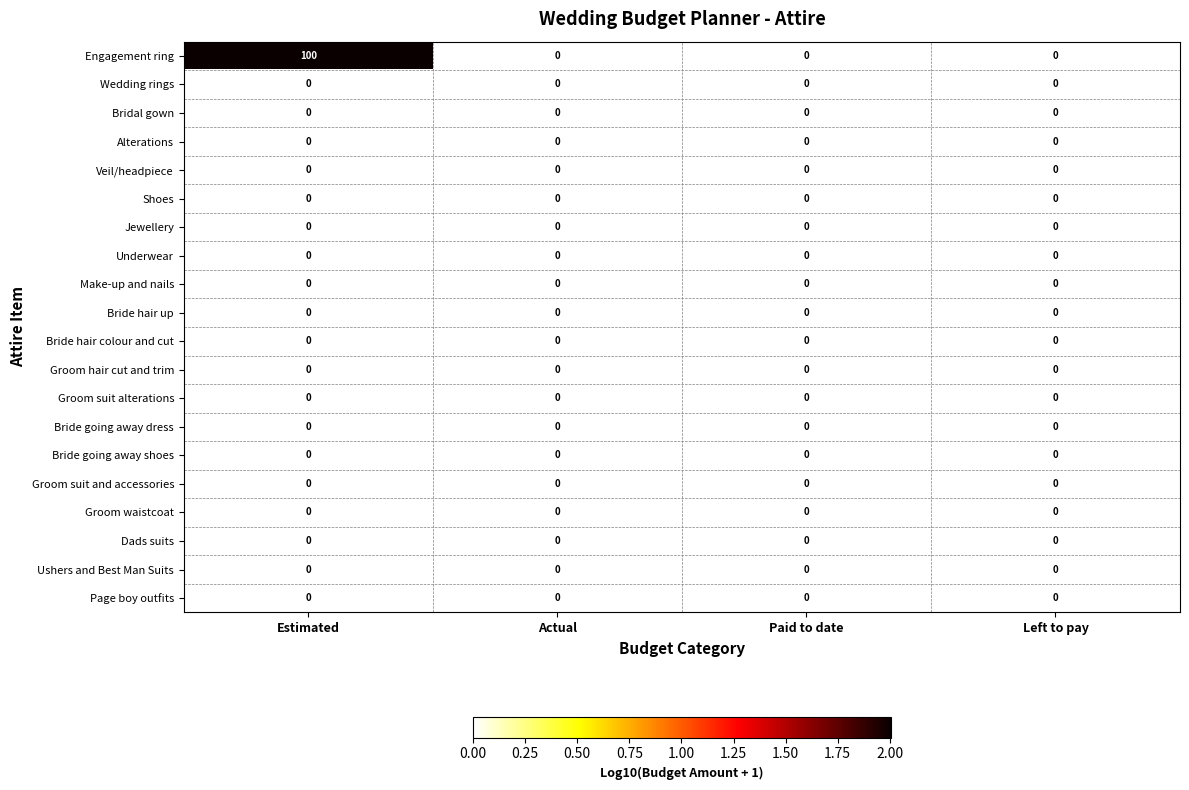

Is it true that Groom hair cut and trim equals 0 at Estimated?

True